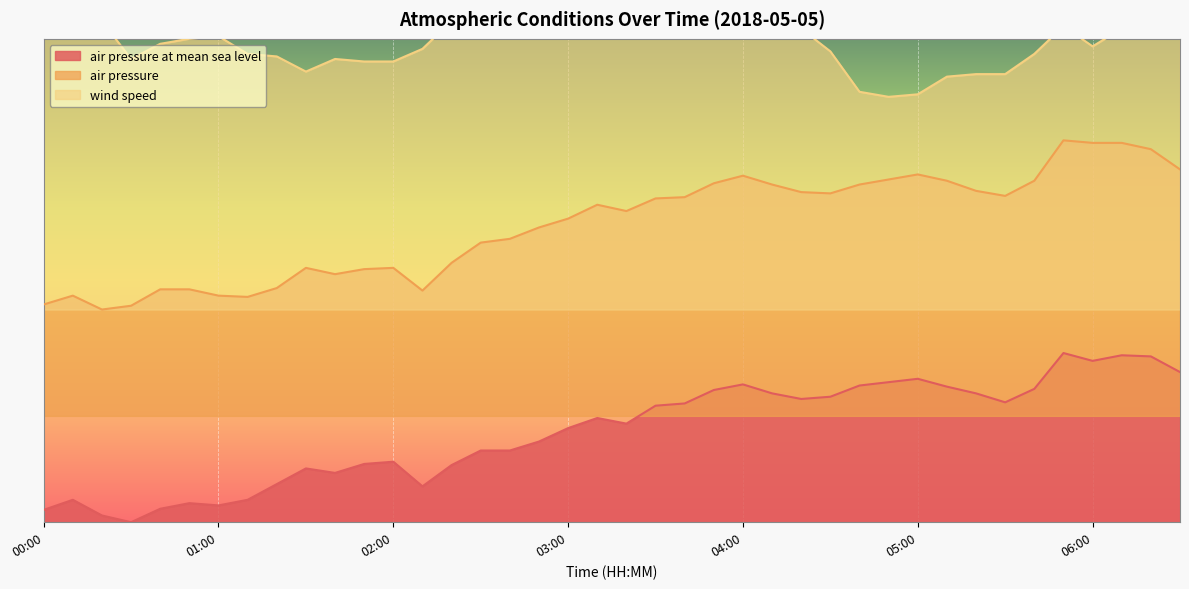

True or false: air_pressure has more than 2 interior local peaks.

True